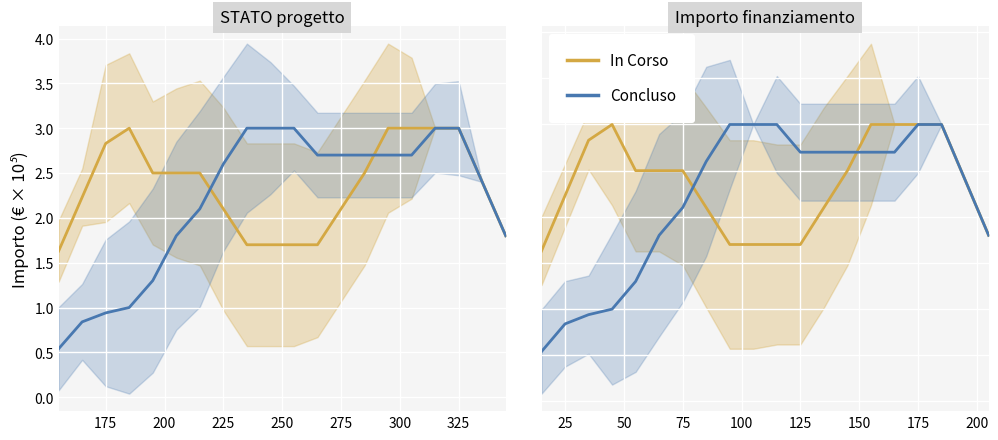

At which category does the chart reach its minimum across all series?

150